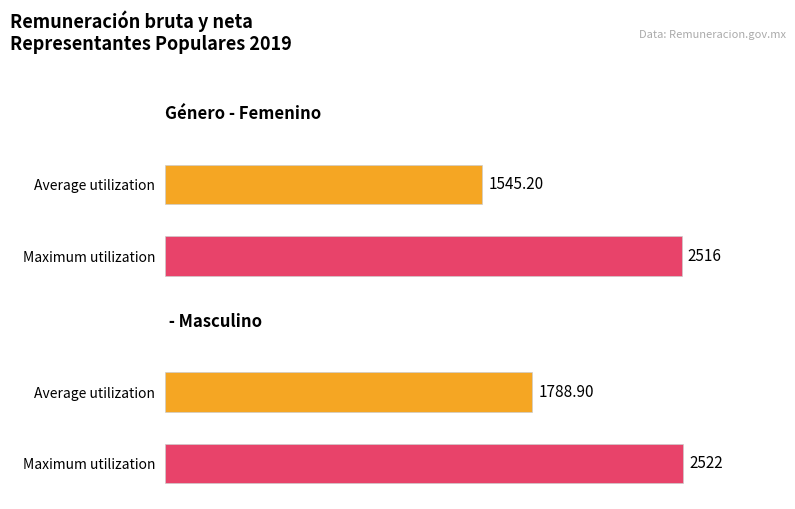

Rank the series by their average value, from highest to lowest.

Masculino, Femenino